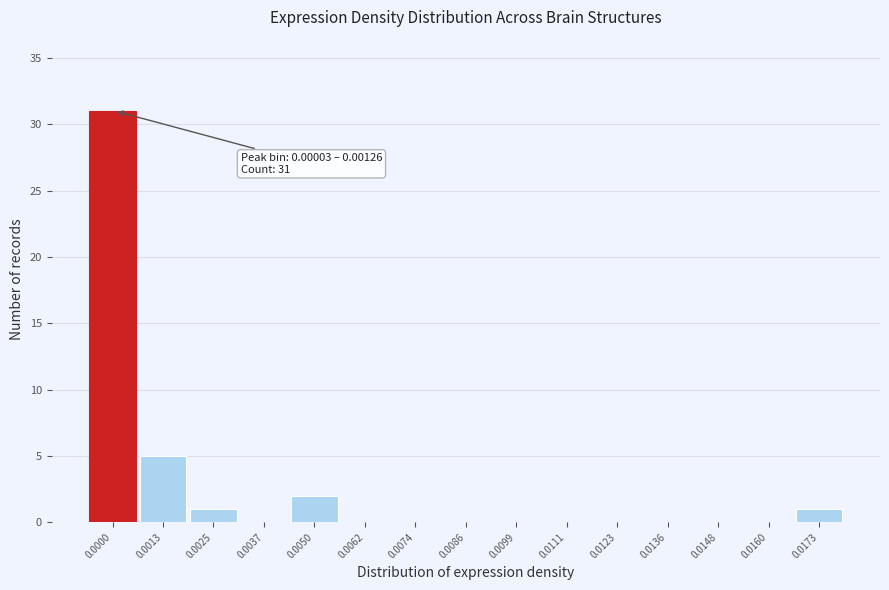

Reading left to right, list all the values displayed in this chart.

0.0000=31	0.0013=5	0.0025=1	0.0037=0	0.0050=2	0.0062=0	0.0074=0	0.0086=0	0.0099=0	0.0111=0	0.0123=0	0.0136=0	0.0148=0	0.0160=0	0.0173=1